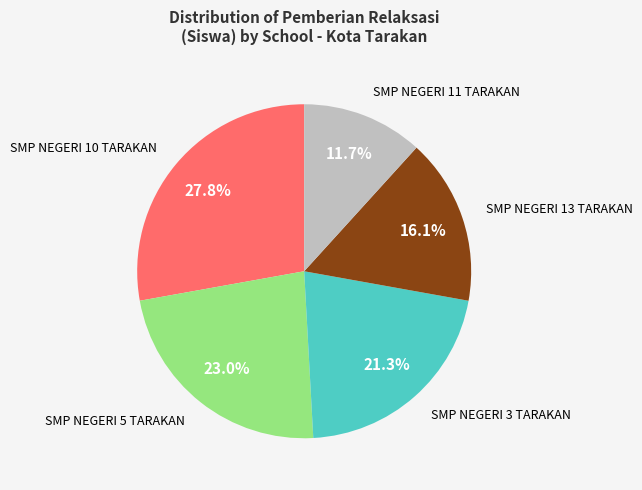

Is there any slice that represents more than half of the pie?

No